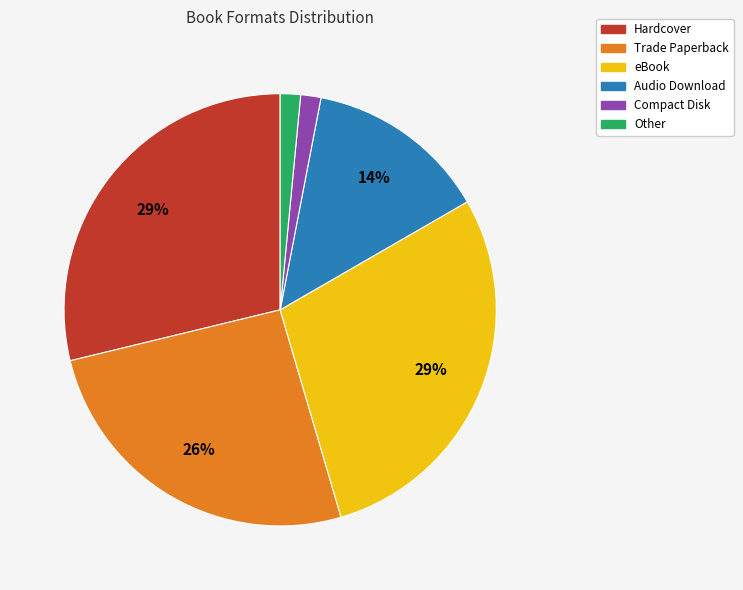

What percentage is the Other slice, to the nearest percent?

2%